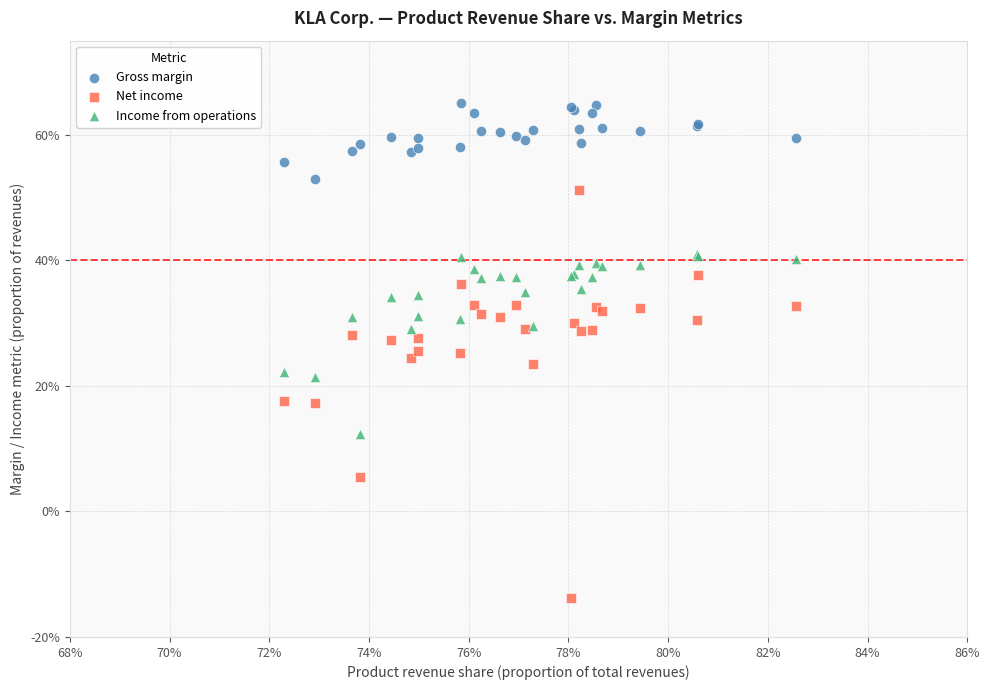

Which series contains the lowest Y value?

Net income